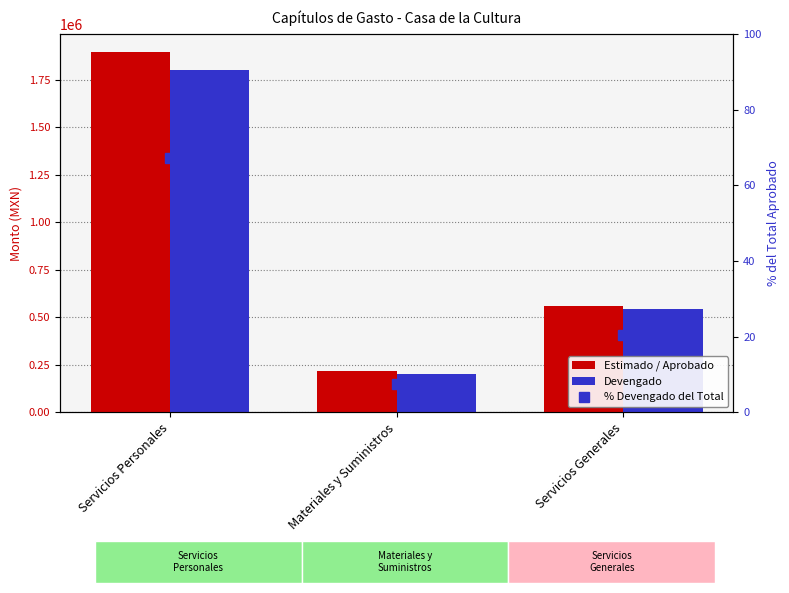

Where does the Devengado series first go above 545681?

Servicios Personales